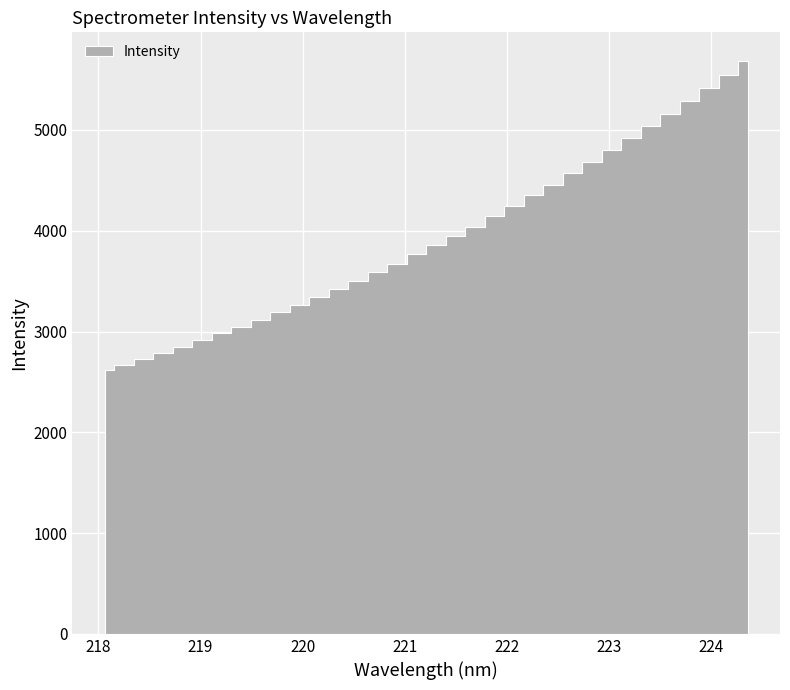

What is the change in value from 220.9264 to 221.8812?

+471.5